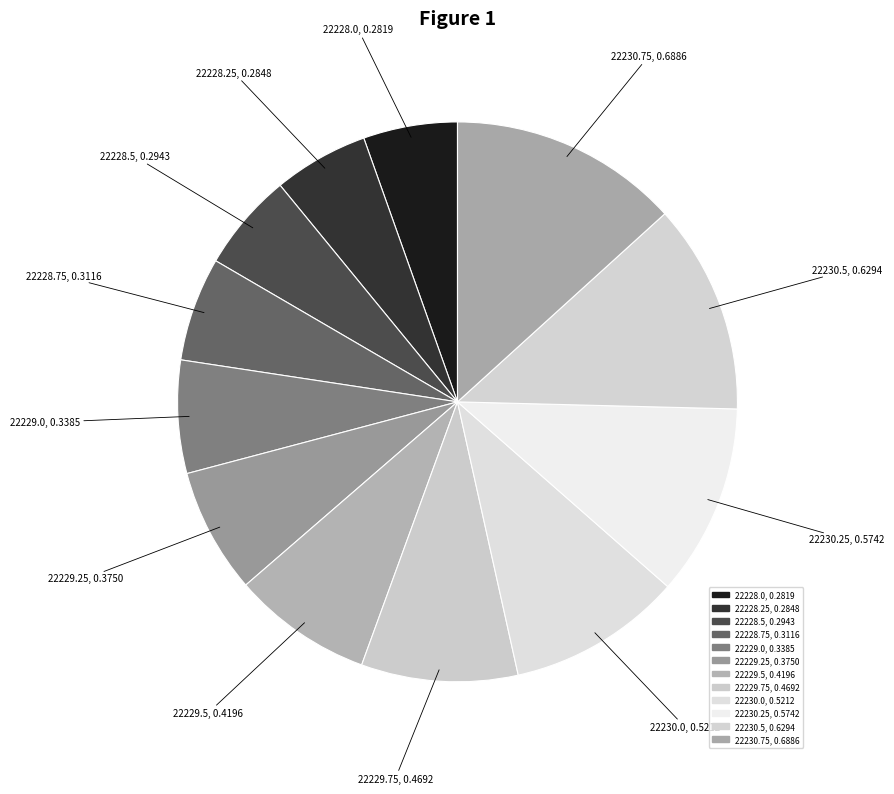

How much of the chart is everything except 22230.25?

88.9%